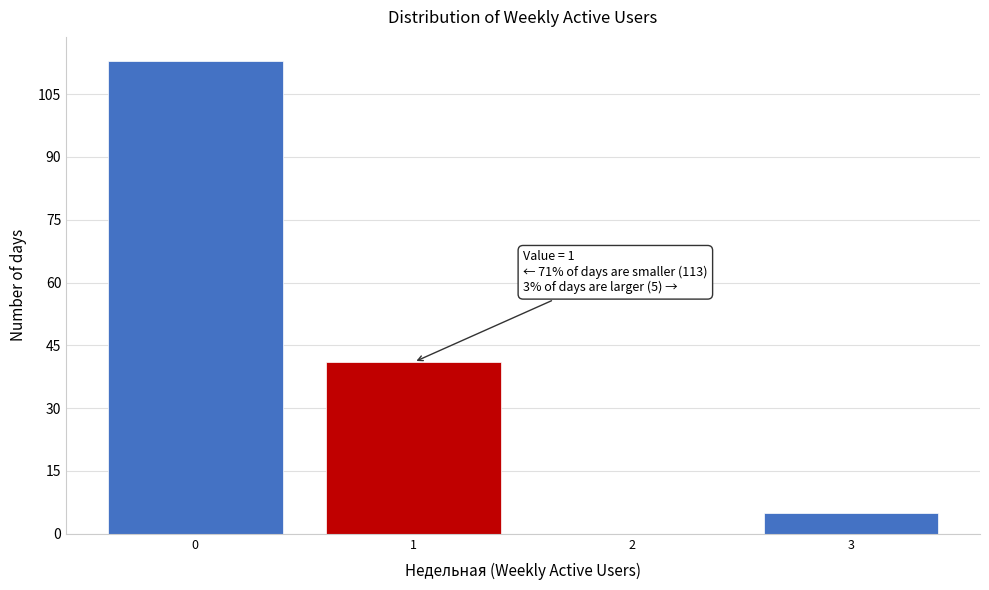

Which range on the x-axis has the tallest bar?

-0.5 to 0.5